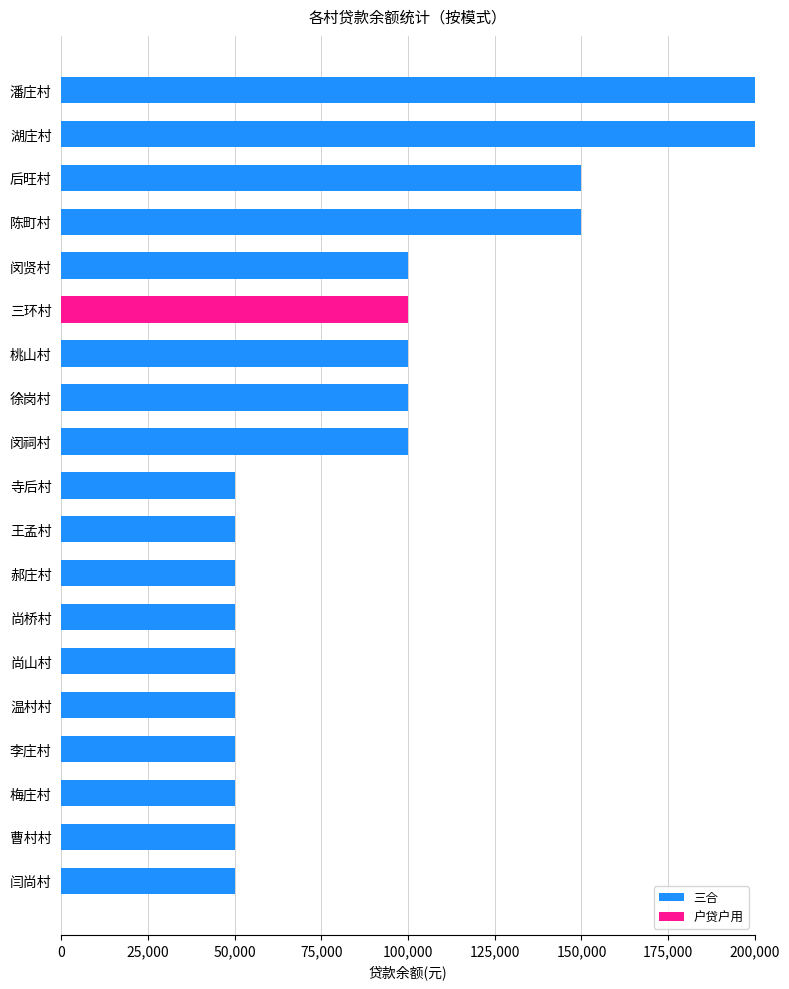

What is the maximum value for 三合?

200000